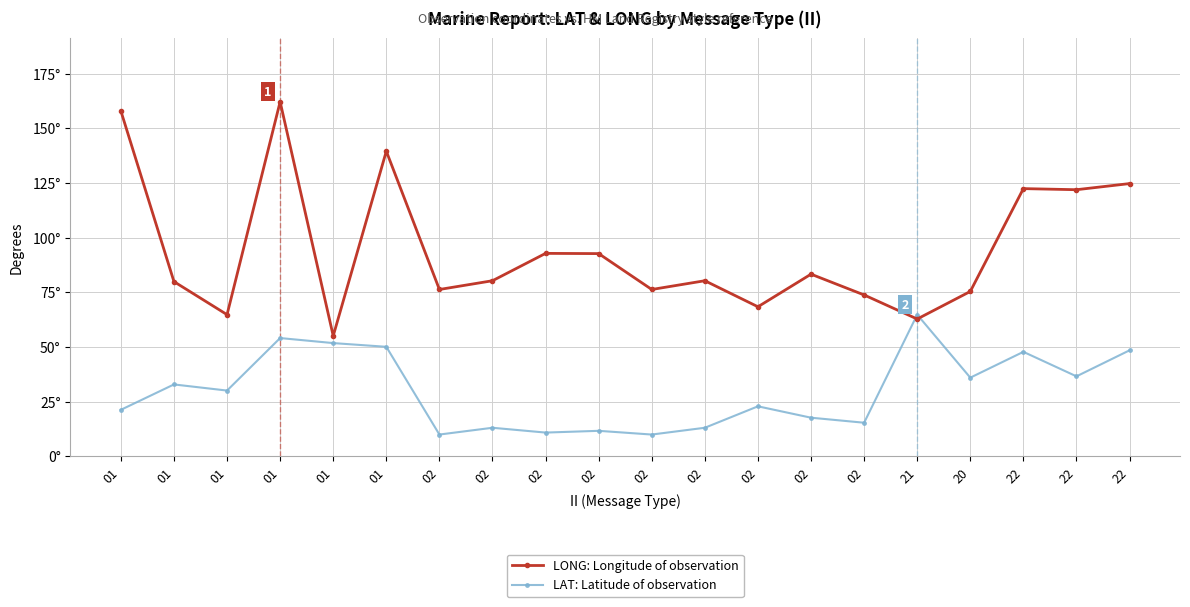

The LAT: Latitude of observation series shows 47.8 at 22. True or false?

True